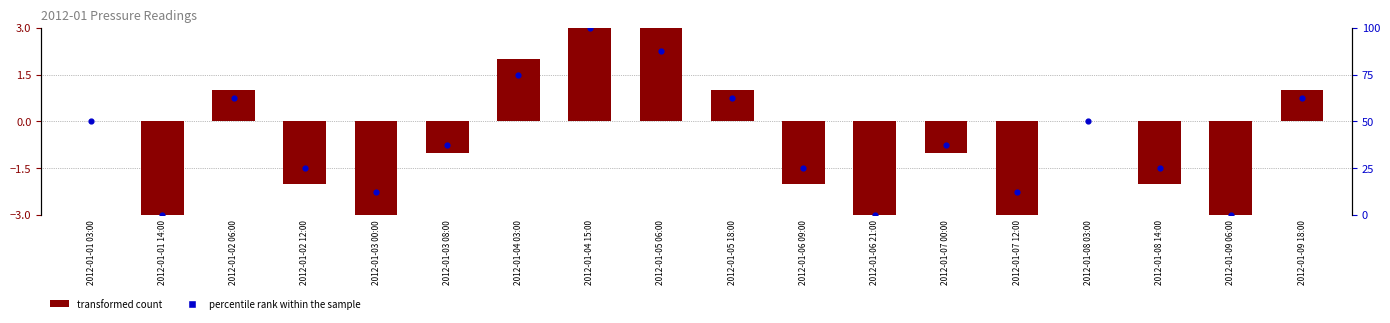

At how many categories does at least one series exceed 62?

6